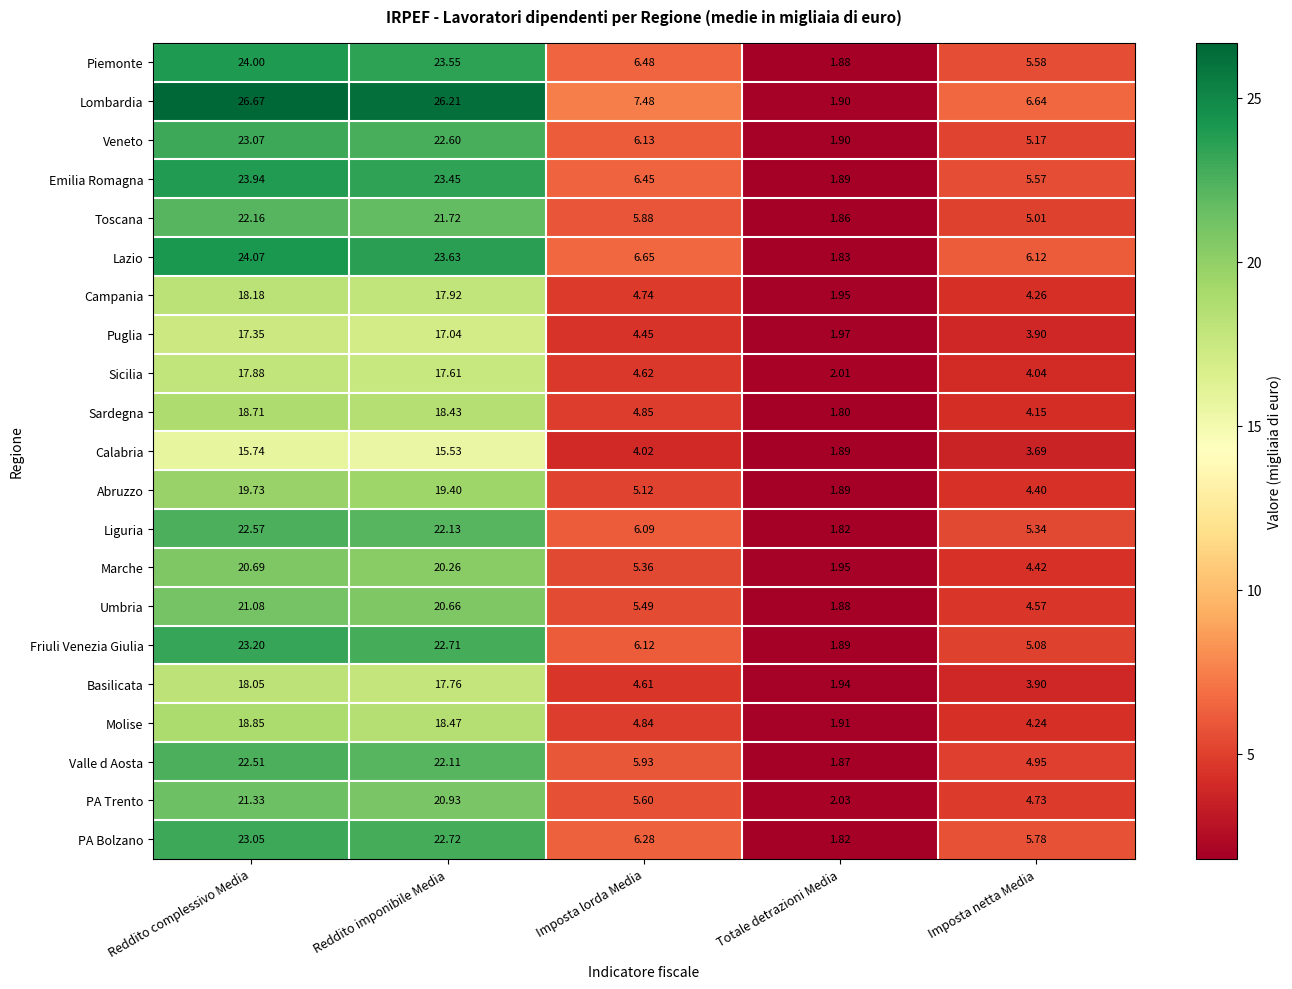

What is the total value across all series at Reddito complessivo Media?

442.8